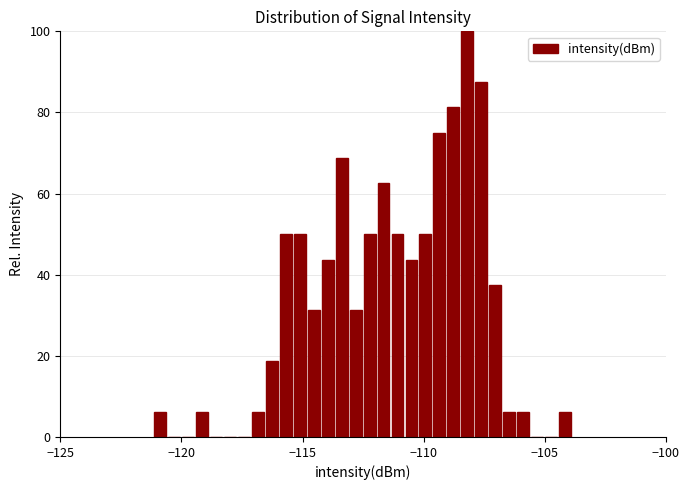

Read against the x-axis, roughly where is the centre of the tallest bar?

-108.0